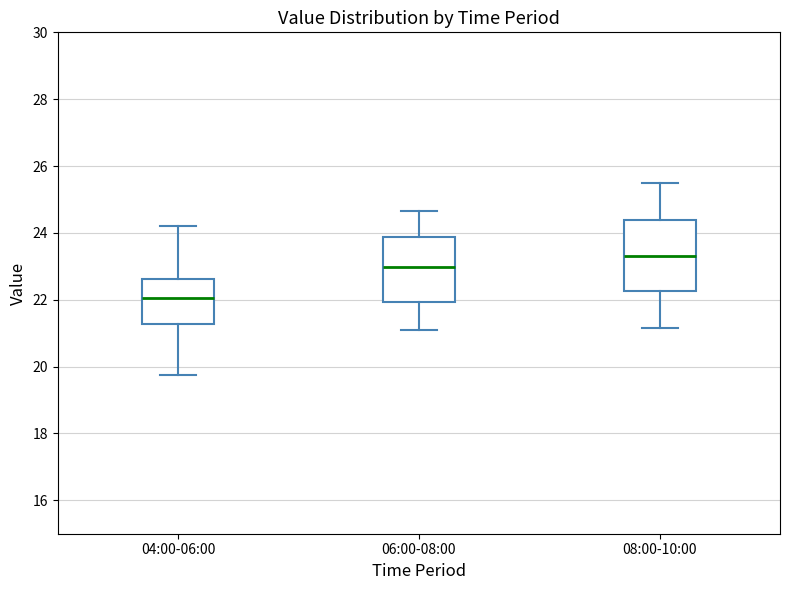

Where does the upper whisker of the box for 04:00-06:00 end on the y-axis? The values are not printed on the chart, so give them approximately, as read against the axis.

24.2